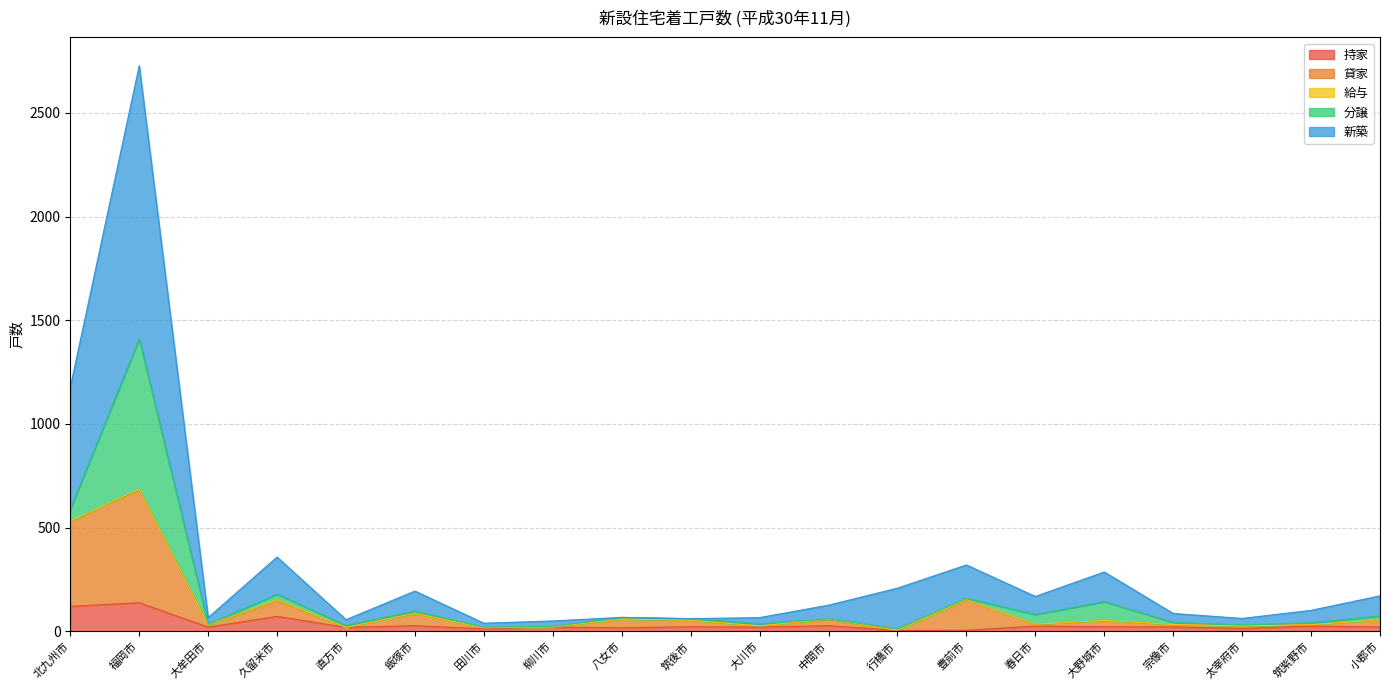

At which category is the sum across all series the highest?

福岡市